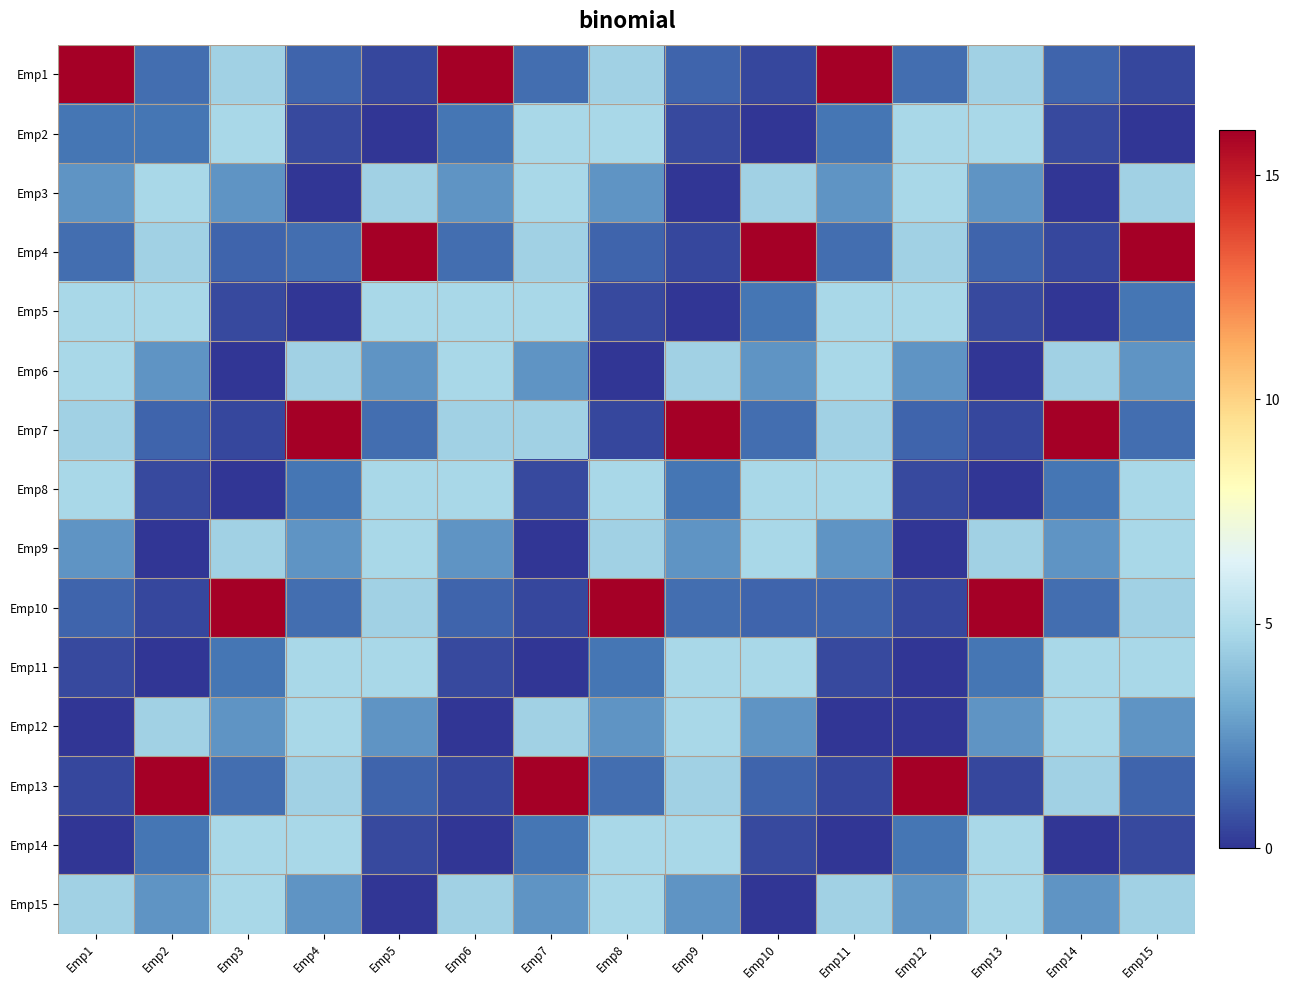

What is the greatest value displayed?

16.0